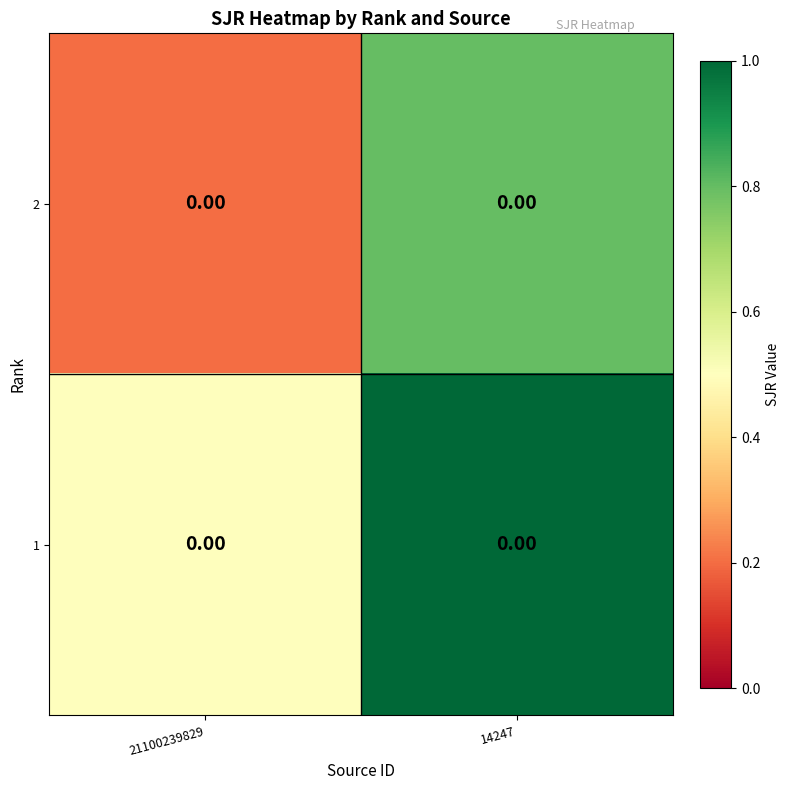

Which has a higher value, 21100239829 or 14247?

14247